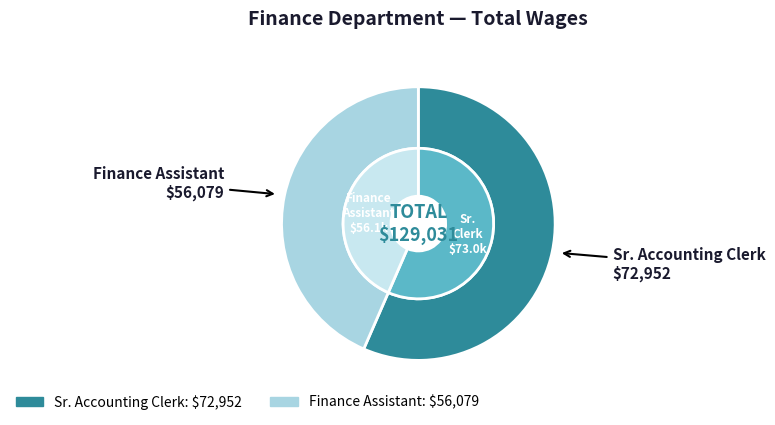

What is the change in value from Sr. Accounting Clerk to Finance Assistant?

-16873